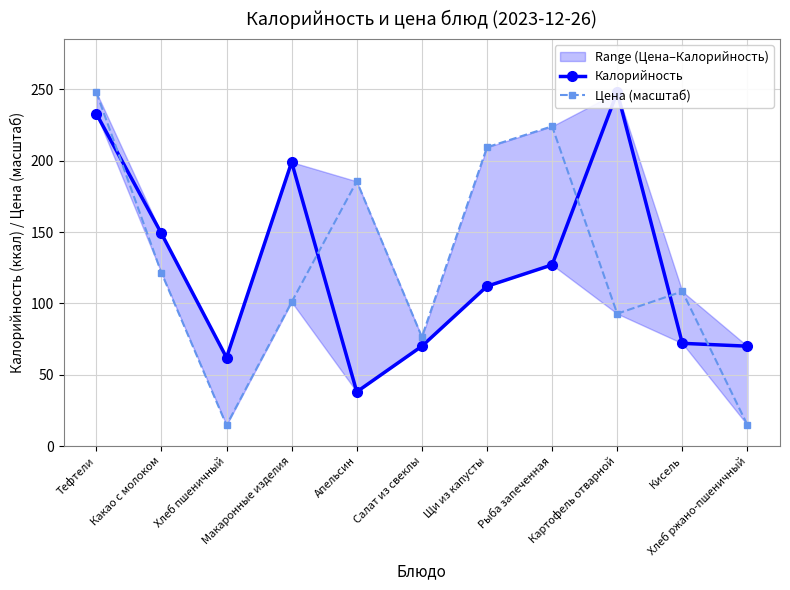

List the labels in order of Калорийность value, largest first.

Картофель отварной, Тефтели, Макаронные изделия, Какао с молоком, Рыба запеченная, Щи из капусты, Кисель, Салат из свеклы, Хлеб ржано-пшеничный, Хлеб пшеничный, Апельсин